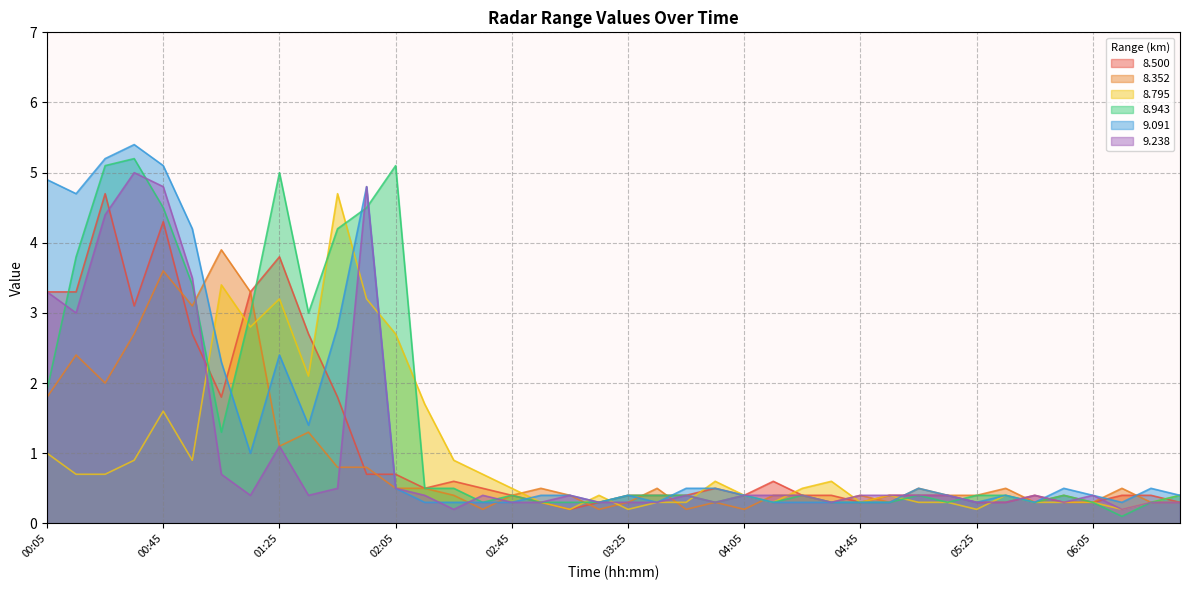

Between which two adjacent categories do   8.352 and   8.943 first intersect?

00:55 and 01:05